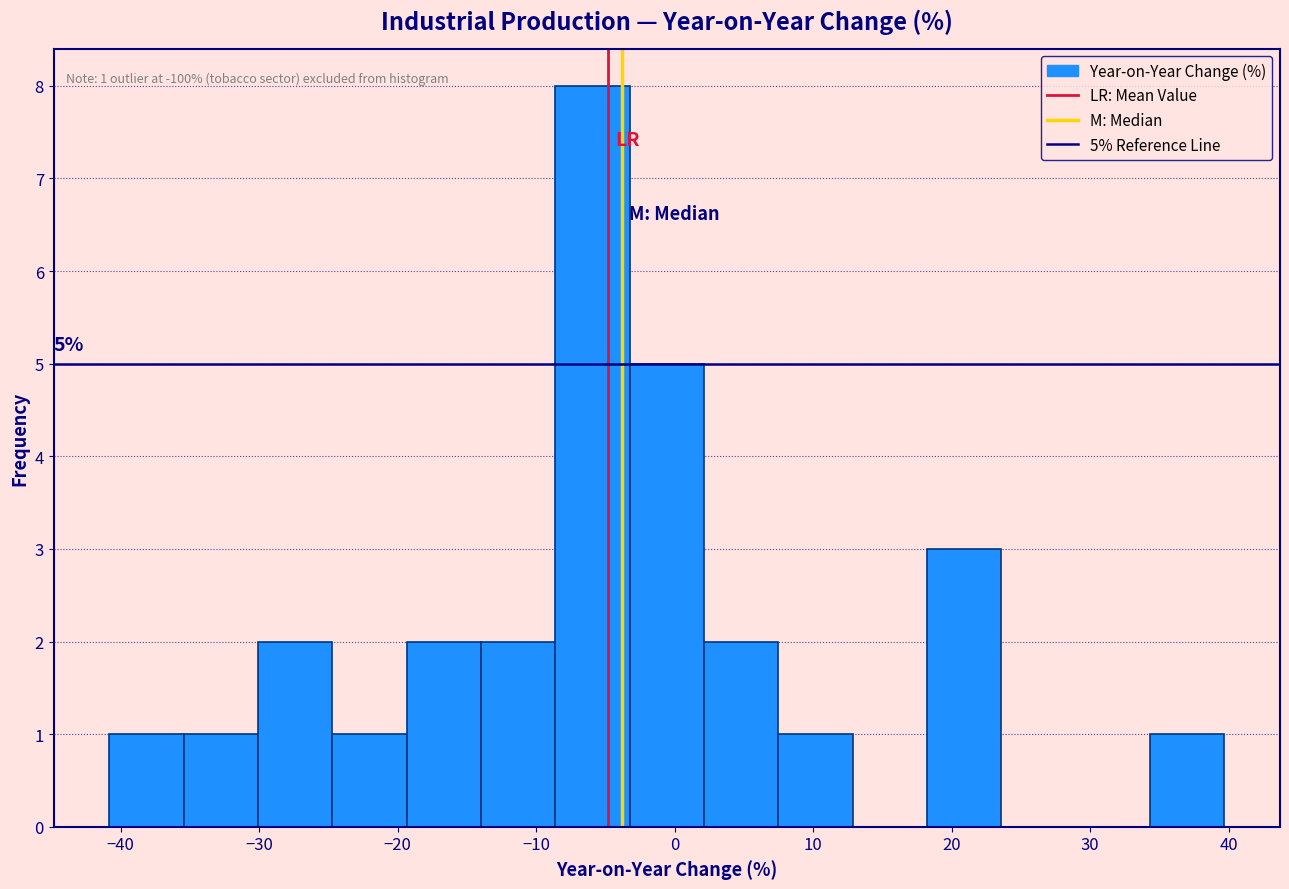

Over which range of the x-axis is the bar tallest?

-9 to -3